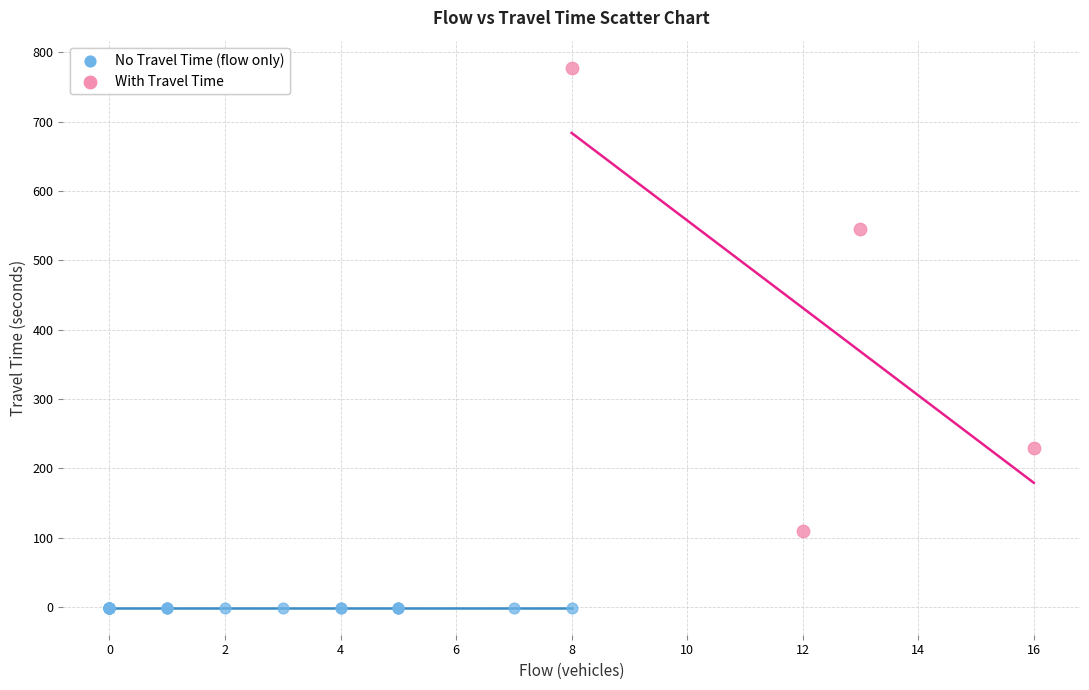

Which series reaches the minimum Y coordinate?

No Travel Time (flow only)